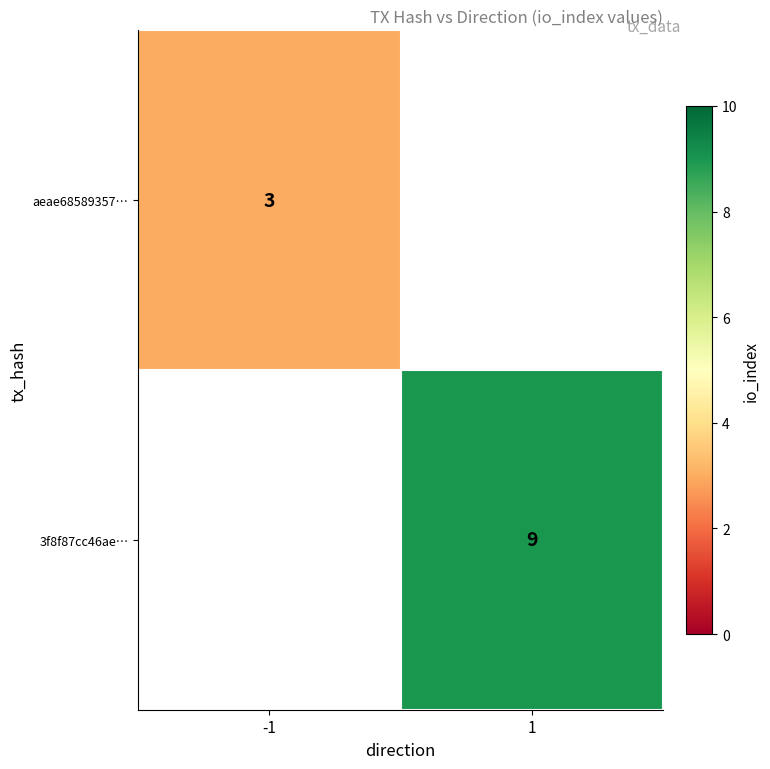

Is it true that 3f8f87cc46ae… equals 9 at 1?

True